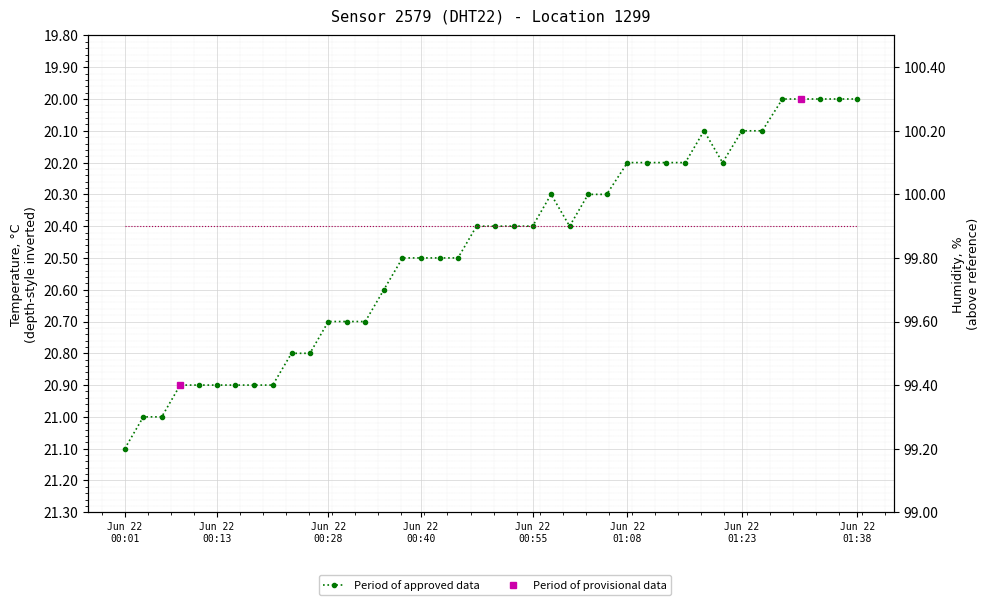

Which label corresponds to the largest value in the chart?

Jun 22 00:01